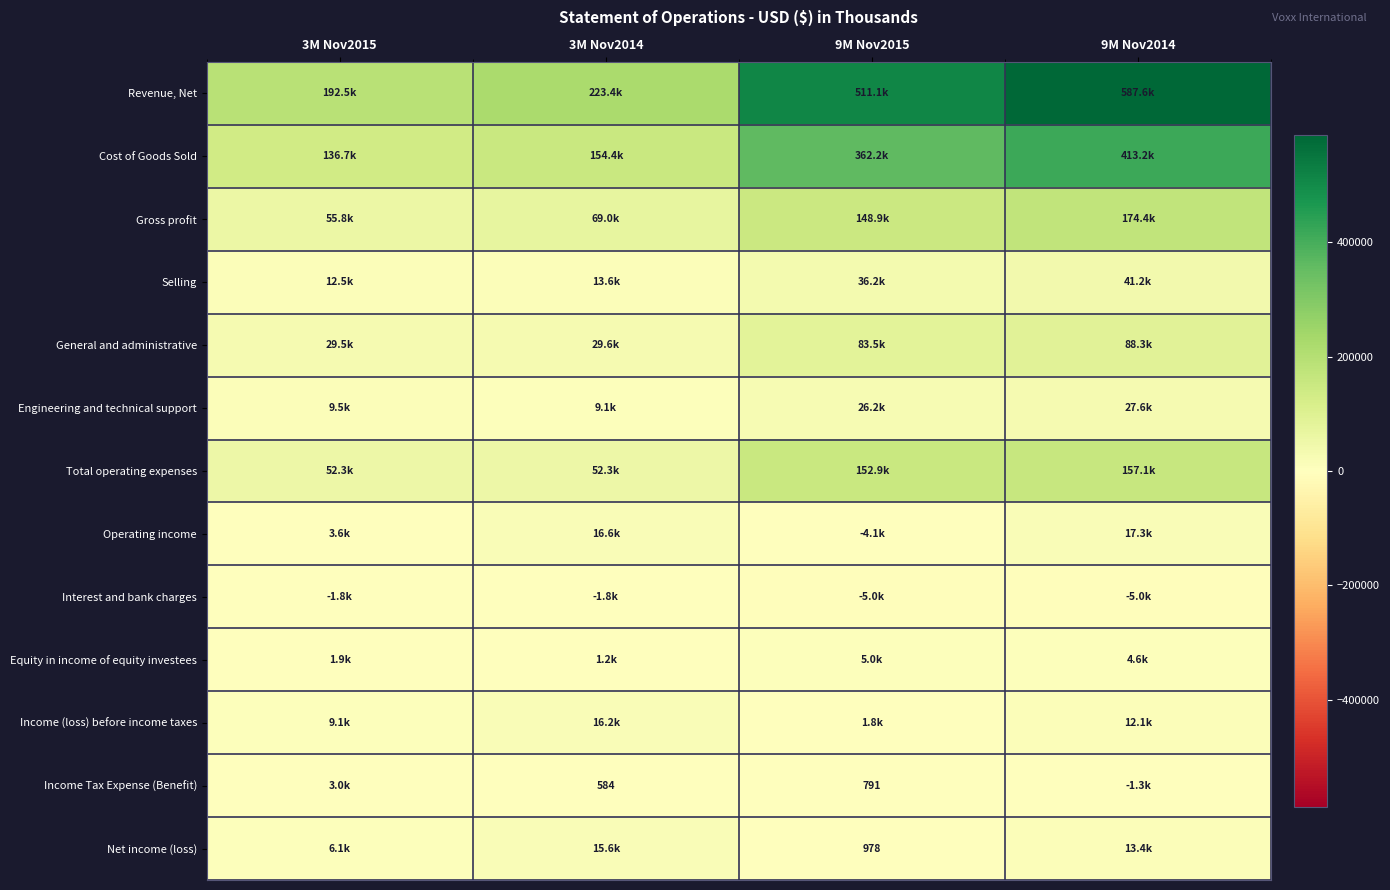

True or false: Income Tax Expense (Benefit) has a value of 584 at 3M Nov2014.

True